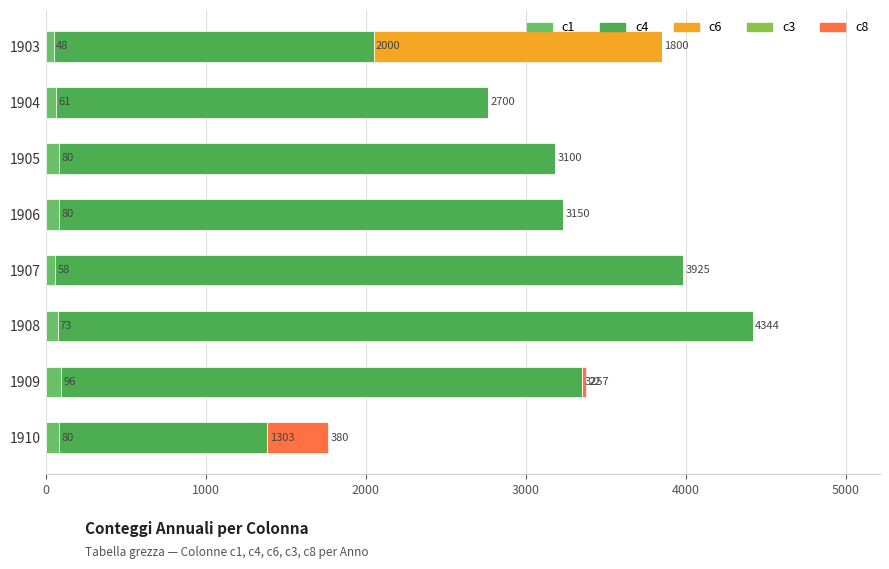

What is the total value across all series at 1904?

2761